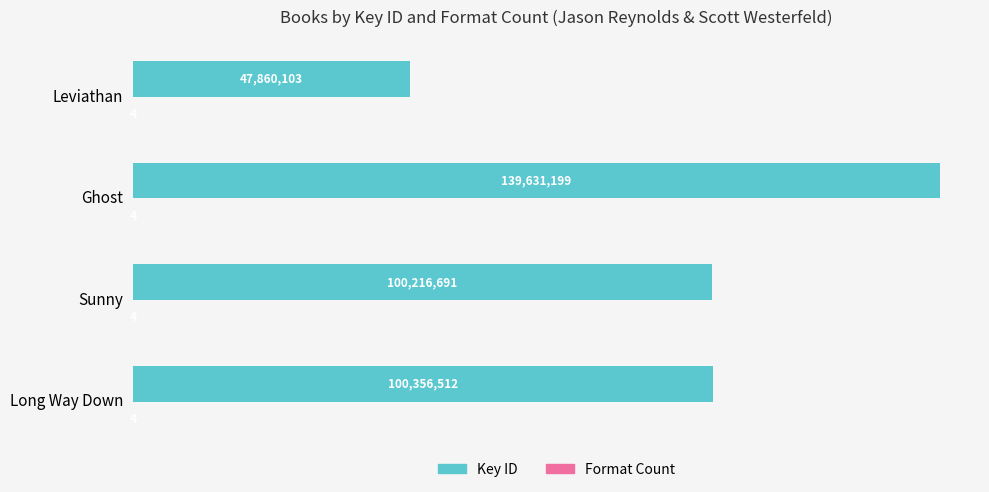

The Key ID series shows 174074565 at Sunny. True or false?

False